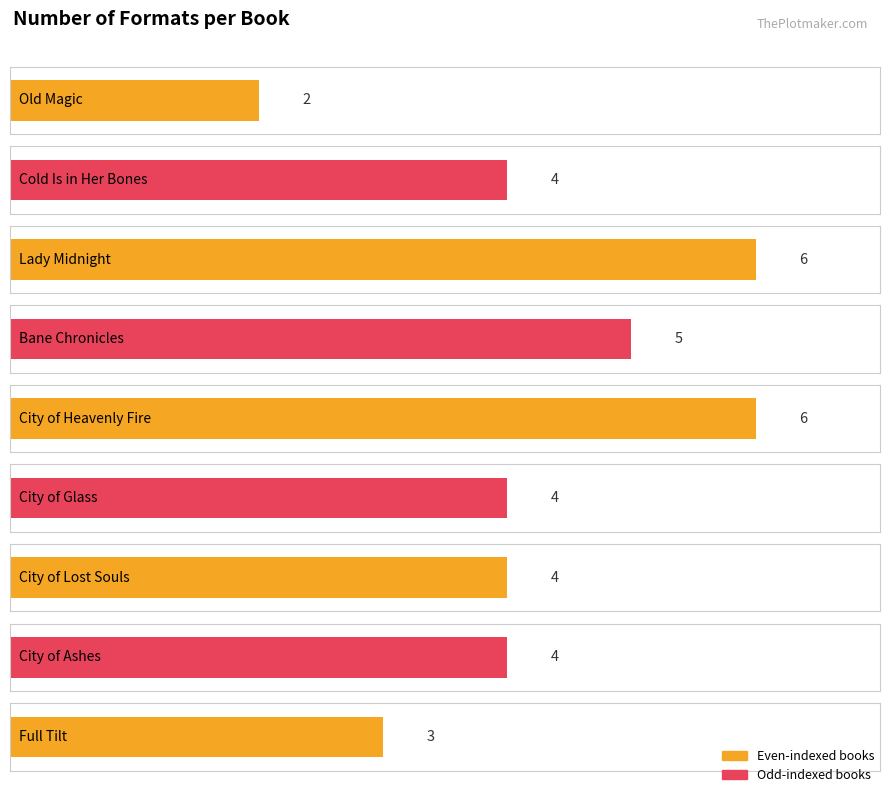

Rank the categories by value from lowest to highest.

Old Magic, Full Tilt, Cold Is in Her Bones, City of Glass, City of Lost Souls, City of Ashes, Bane Chronicles, Lady Midnight, City of Heavenly Fire